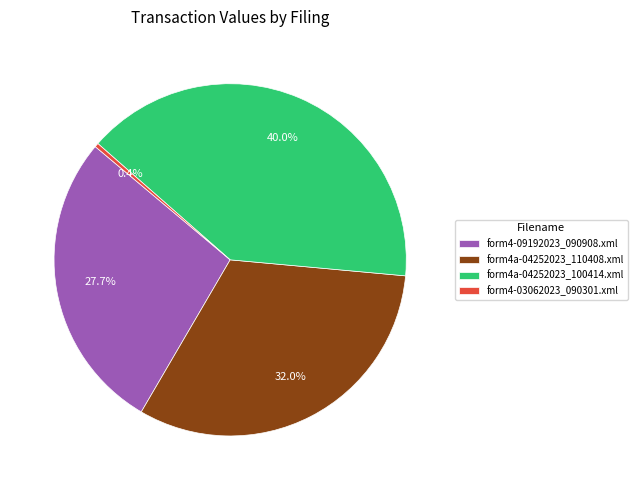

What is the ratio of the value at form4a-04252023_110408.xml to the value at form4a-04252023_100414.xml?

0.8